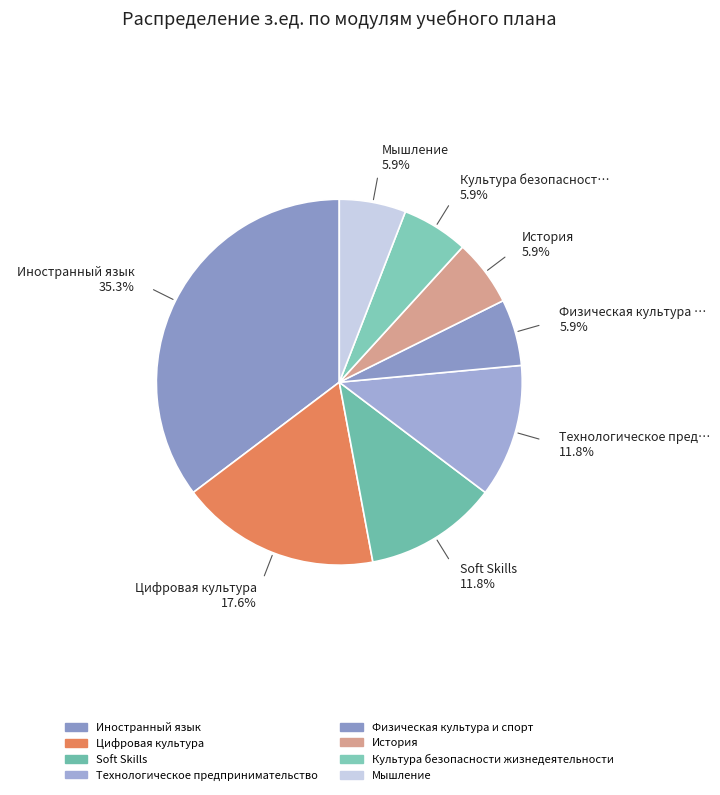

Combined, do Физическая культура и спорт and История account for over 50%?

No